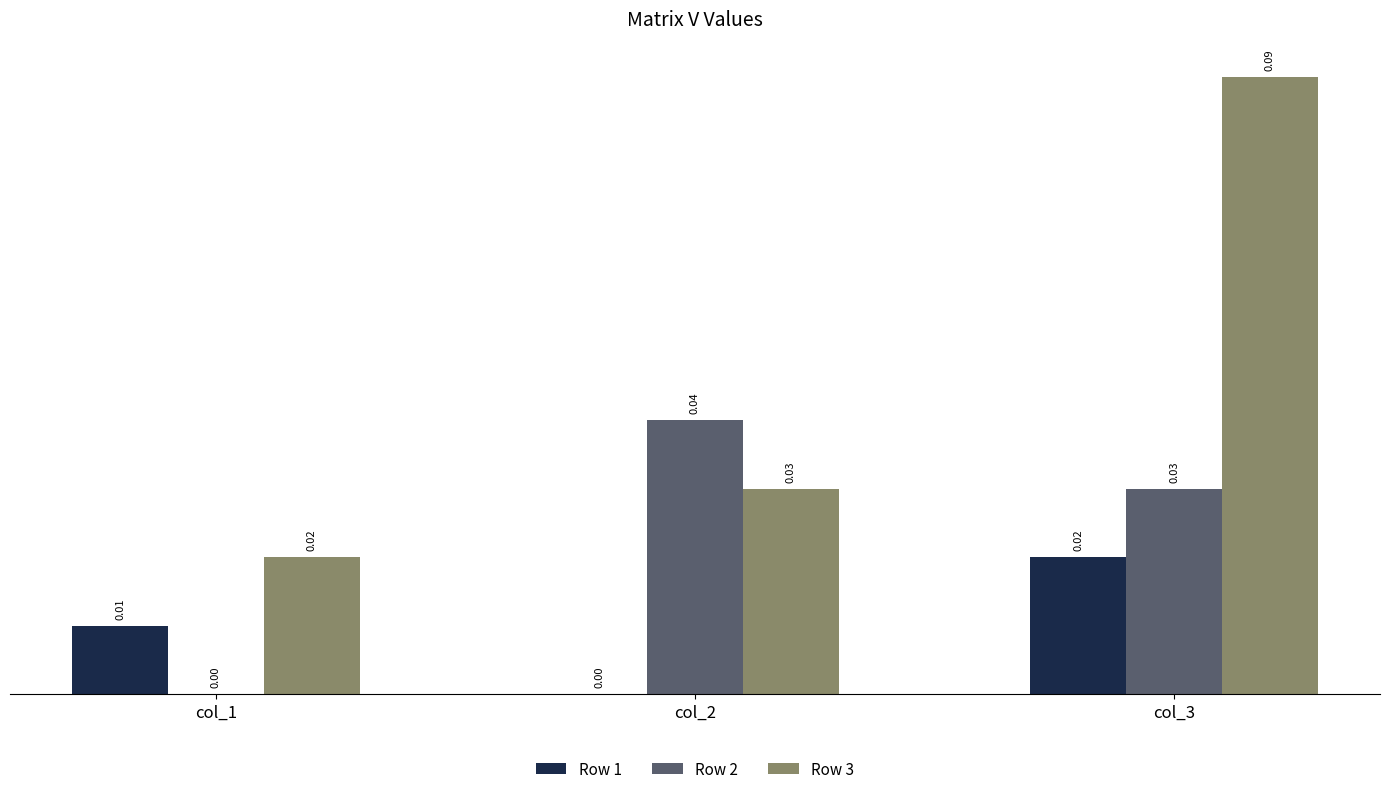

Which series changed the most between col_1 and col_2?

Row 2